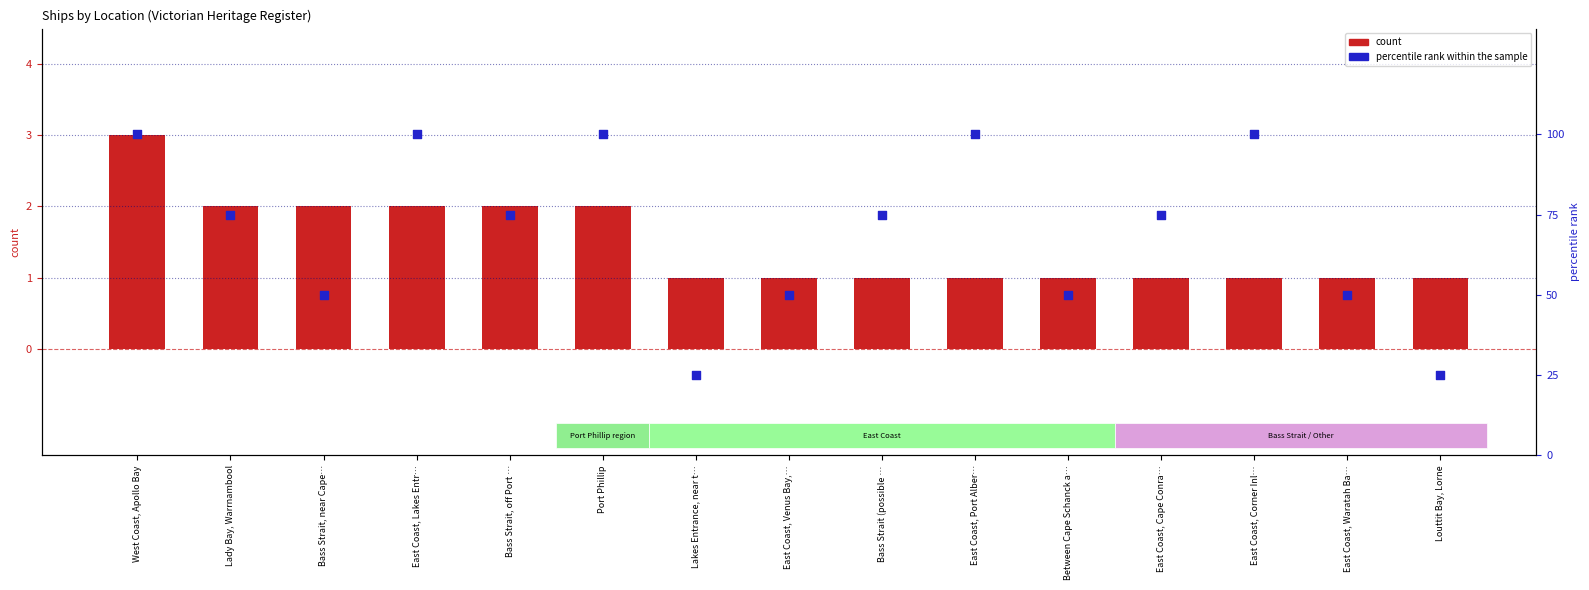

Which series reaches the maximum Y coordinate?

percentile rank within the sample